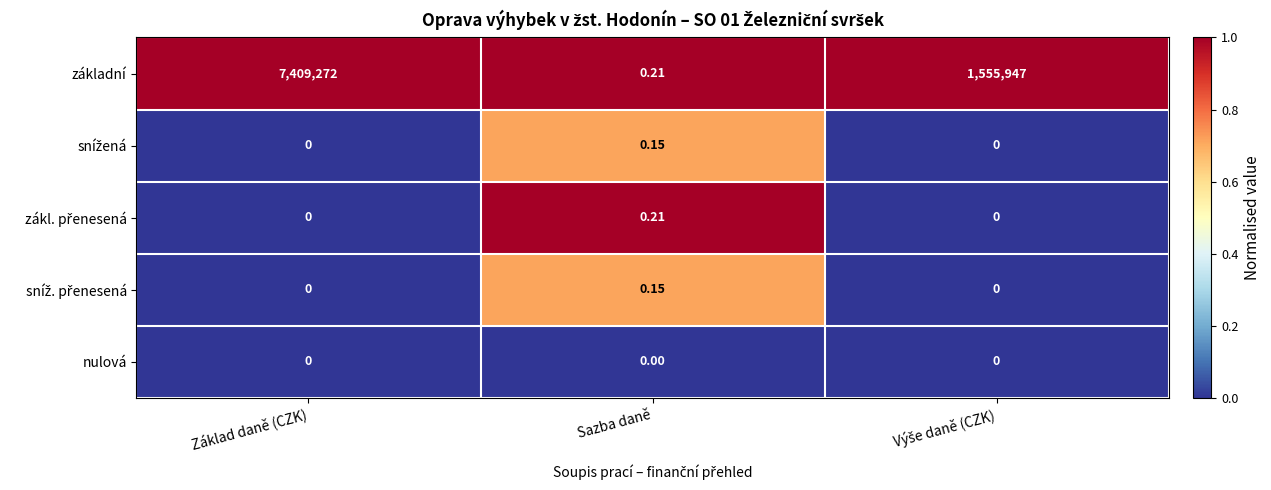

Which label corresponds to the largest value in the chart?

Základ daně (CZK)